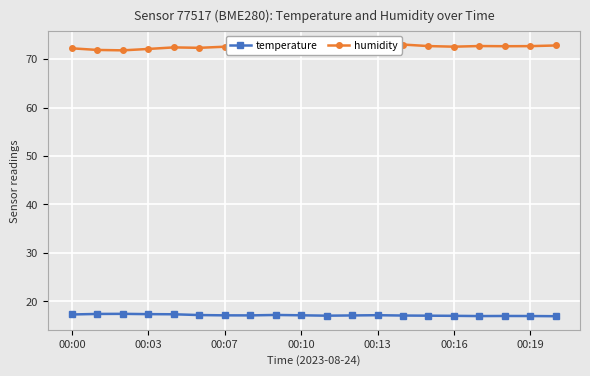

What is the sum of all humidity values?

1450.8